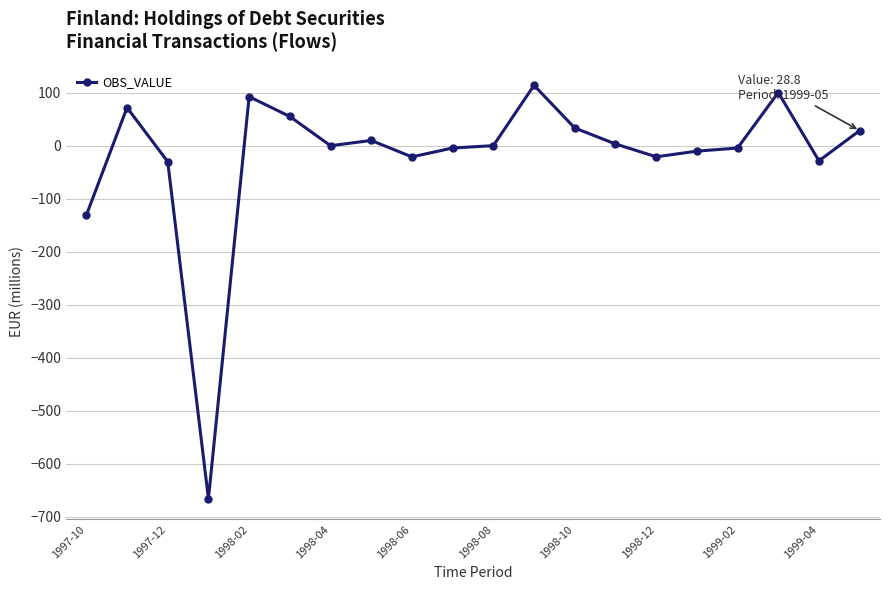

What is the sum of all values?

-403.0